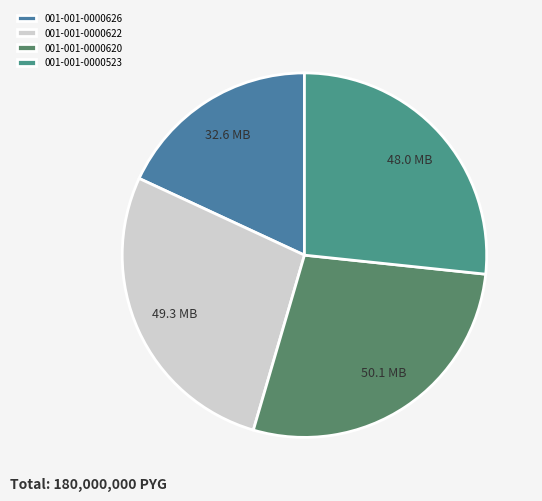

Rank the categories by value from lowest to highest.

001-001-0000626, 001-001-0000523, 001-001-0000622, 001-001-0000620